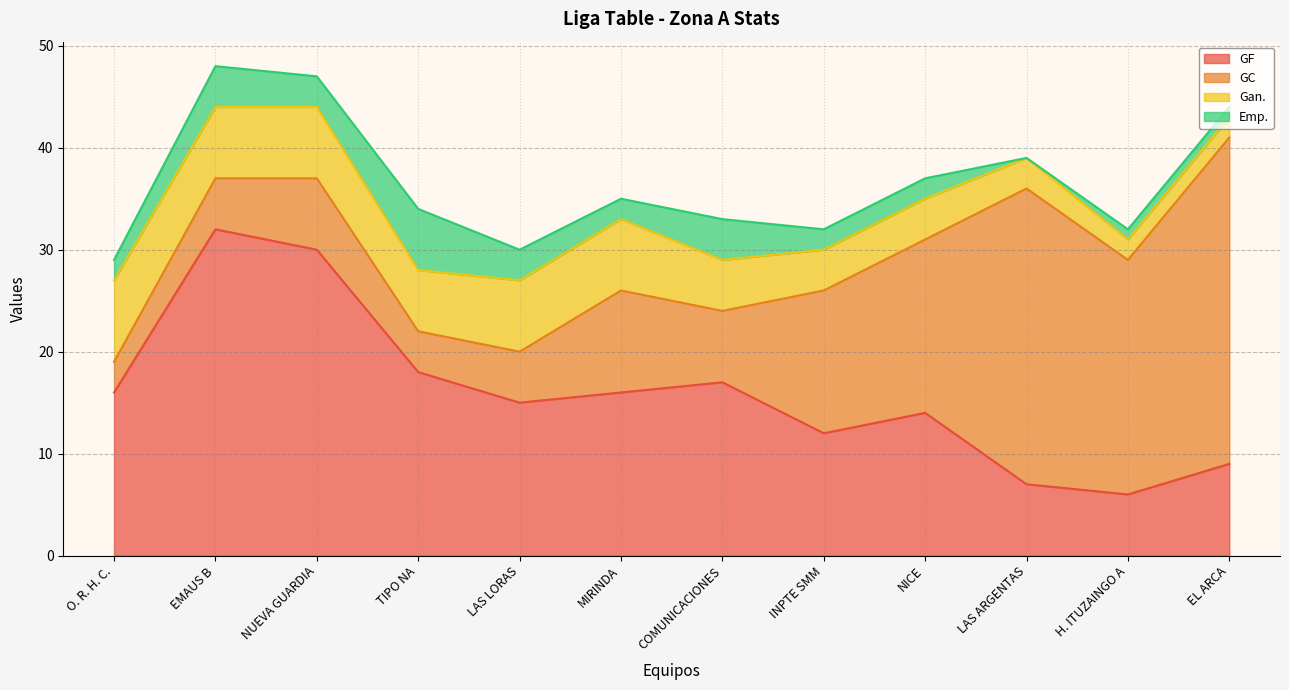

Where does the Gan. series first go above 6?

O. R. H. C.